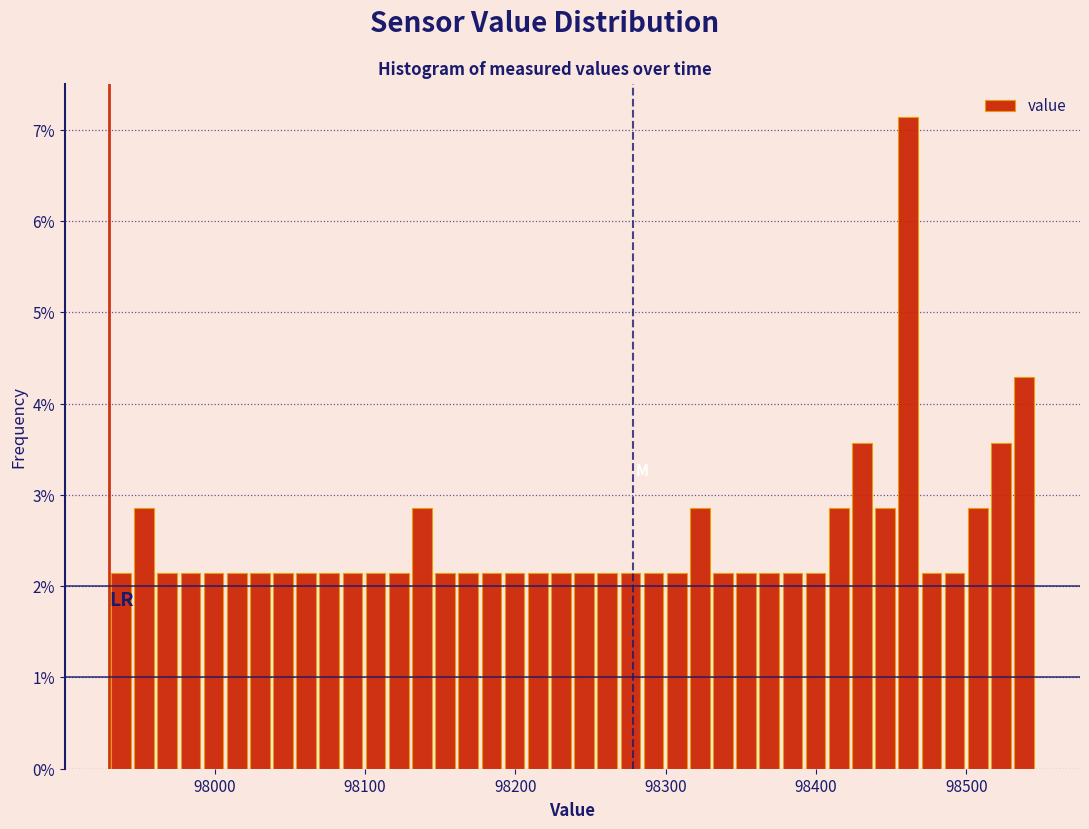

Around what value on the x-axis is the tallest bar? Give the approximate position of its centre, as read against the axis.

98460